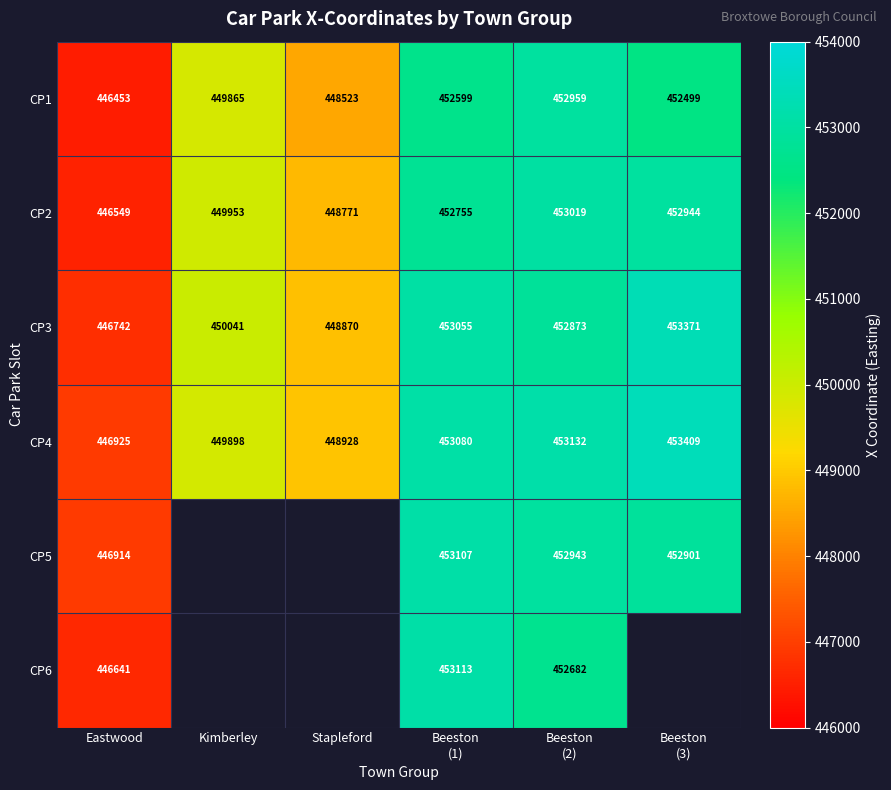

Is it true that CP4 equals 651771 at Eastwood?

False